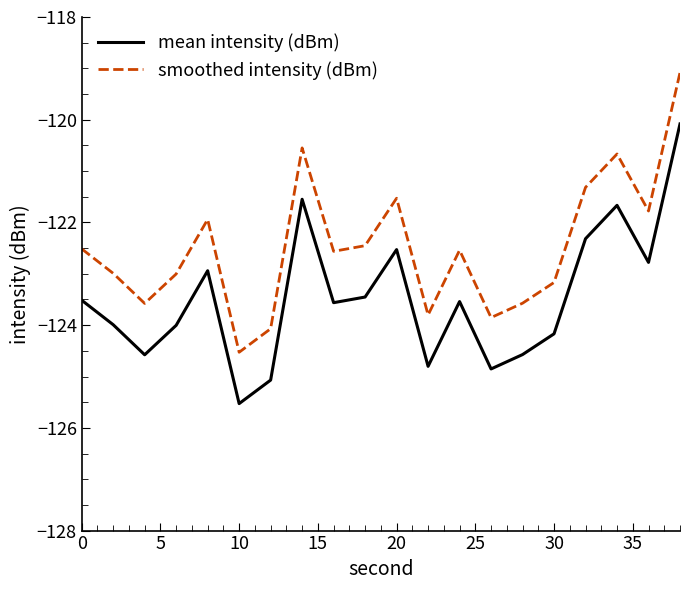

Which series has the largest total across all categories?

smoothed intensity (dBm)